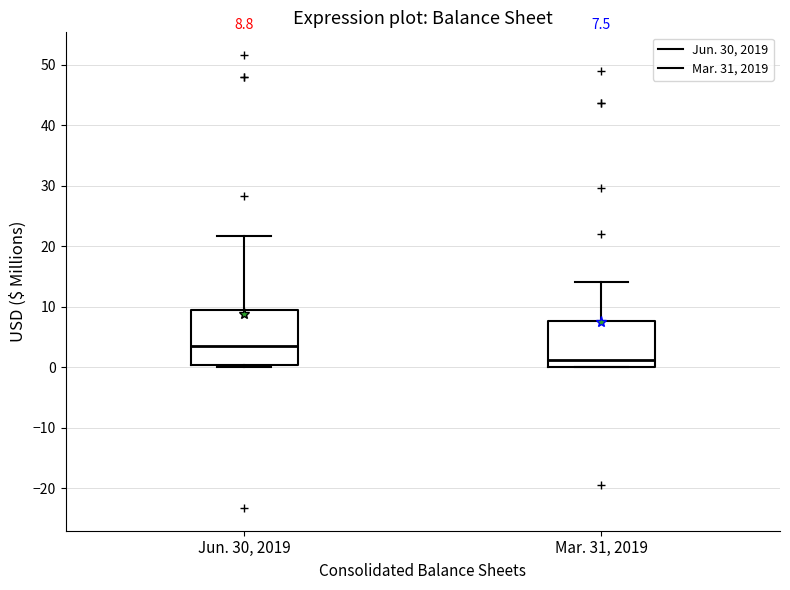

Which box has the highest median line?

Jun. 30, 2019